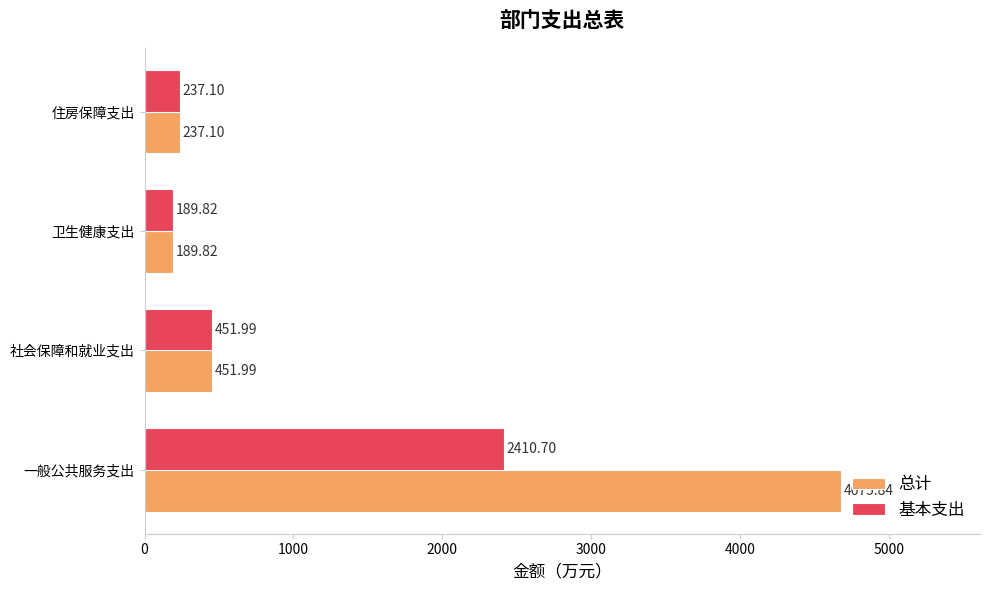

Which series has the largest range (max minus min)?

总计